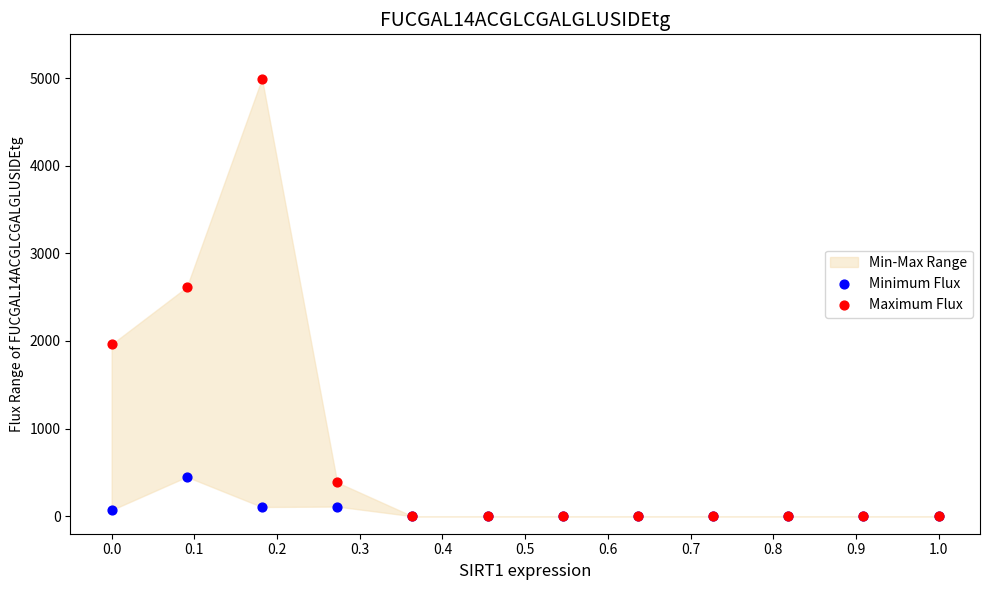

Across all series, what Y value is closest to 2497?

2614.7